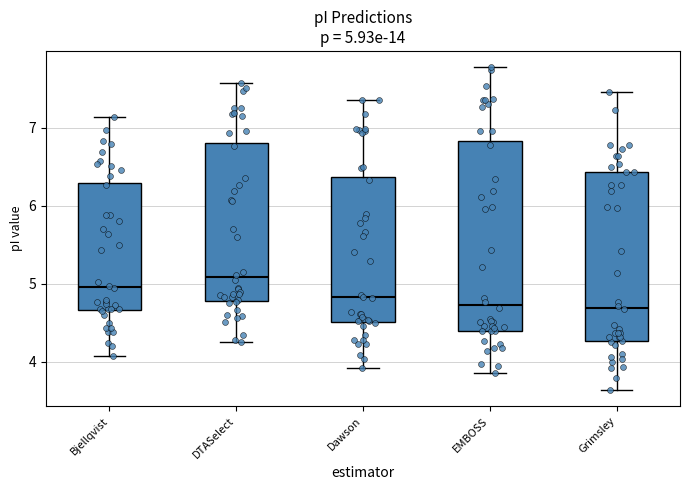

Which box is the tallest, from its lower edge to its upper edge?

EMBOSS